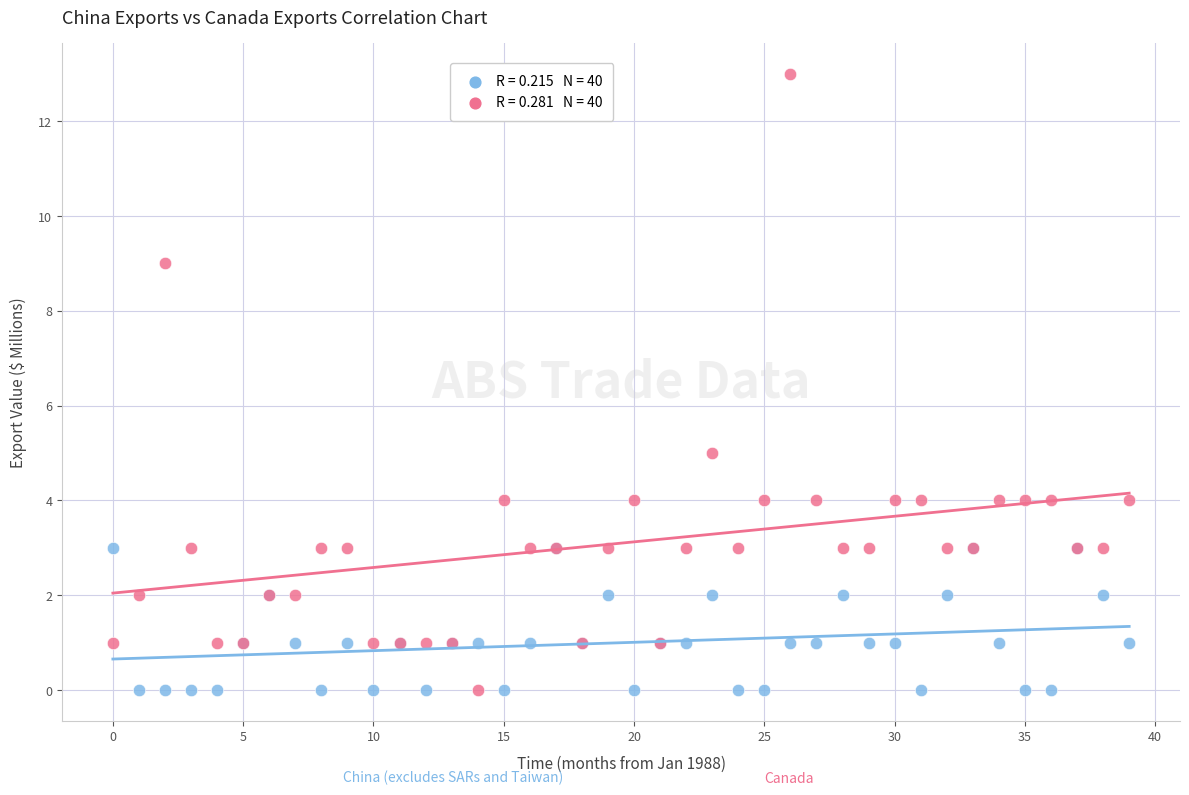

Across all series, what Y value is closest to 6?

5